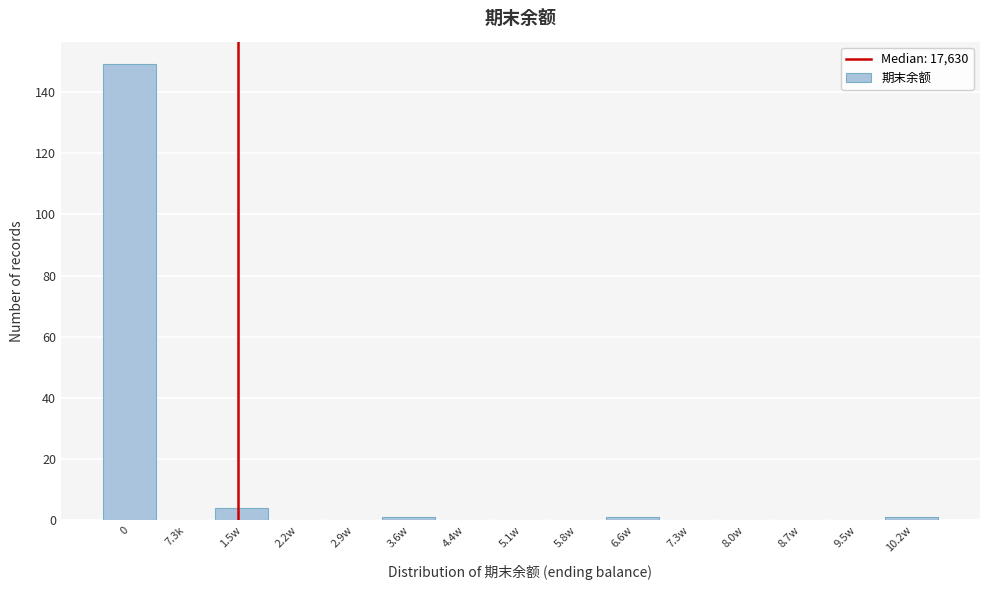

Reading right to left, extract all data points from this chart.

10.2w=1	9.5w=0	8.7w=0	8.0w=0	7.3w=0	6.6w=1	5.8w=0	5.1w=0	4.4w=0	3.6w=1	2.9w=0	2.2w=0	1.5w=4	7.3k=0	0=149